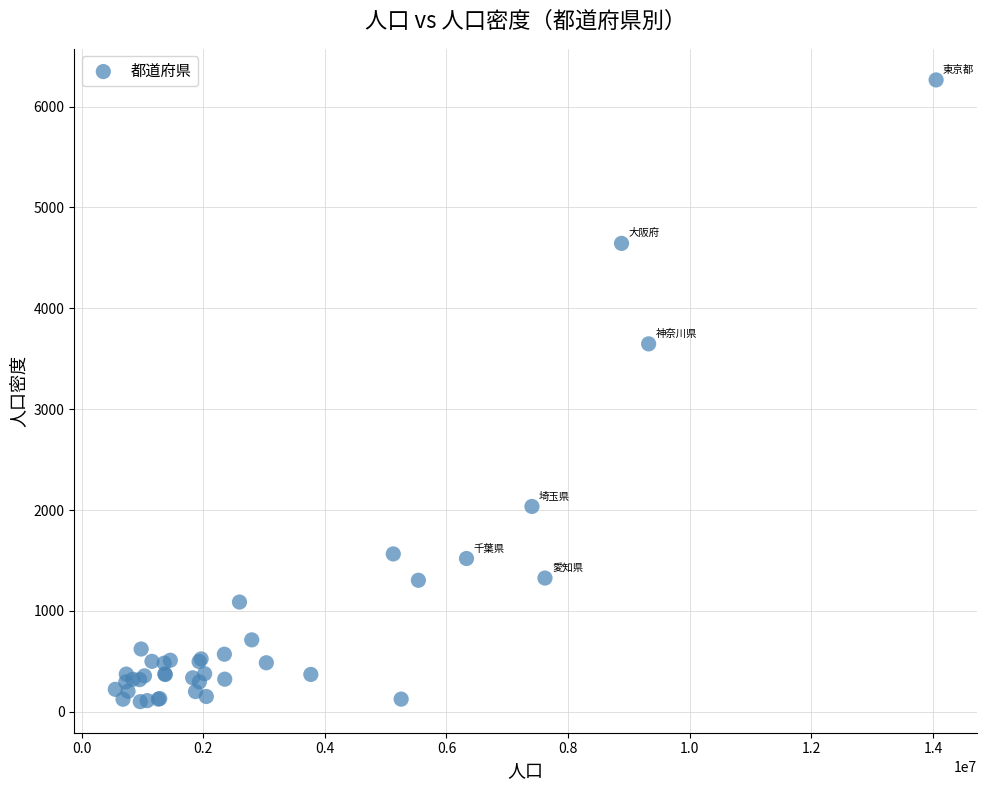

What Y value in the scatter plot is closest to 3182?

3647.8